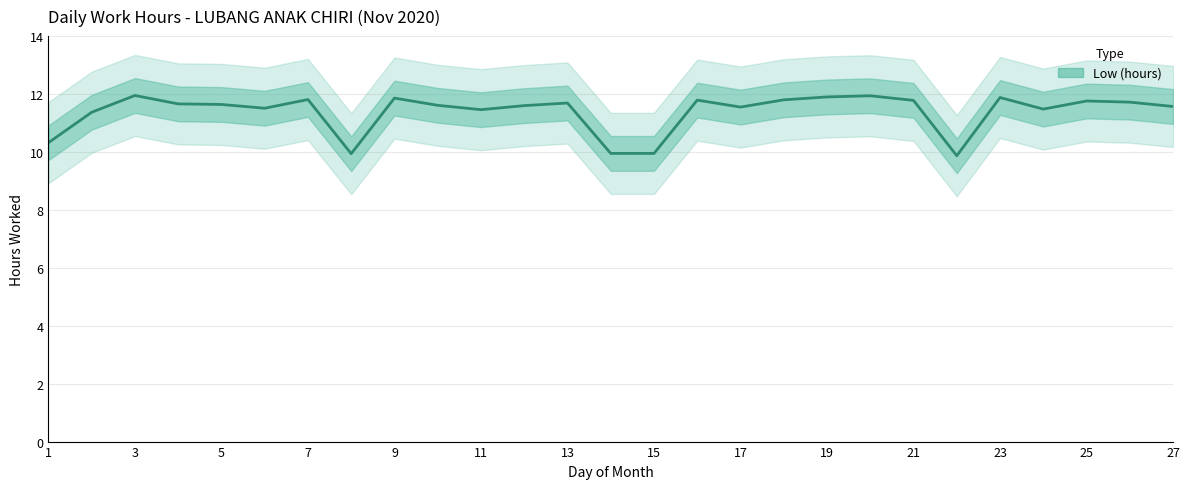

What is the greatest value displayed?

11.9